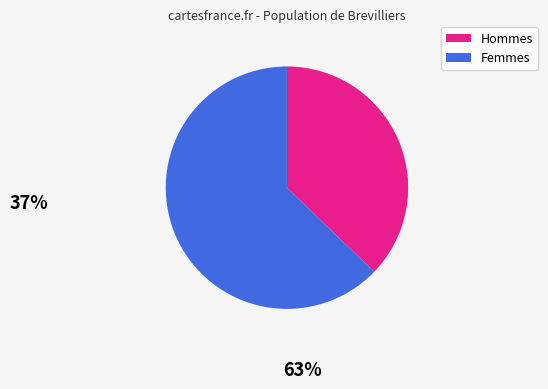

Is there a majority slice in this chart?

Yes